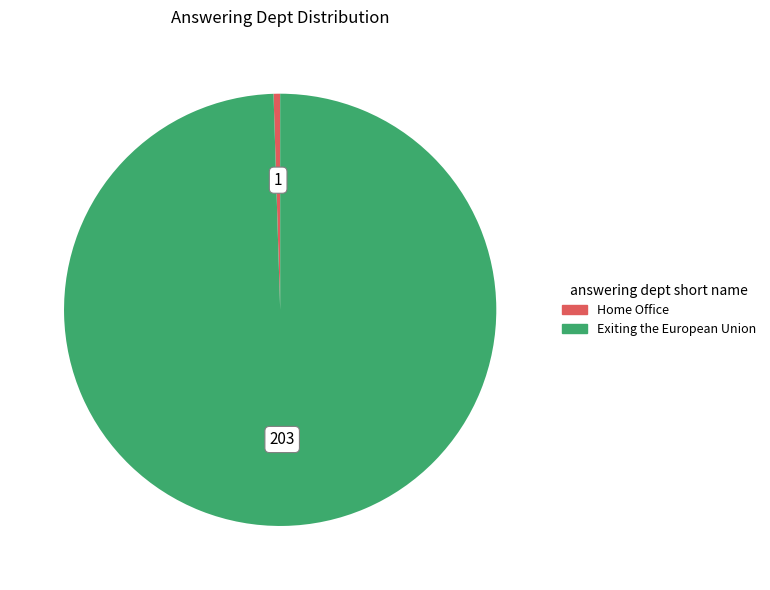

Rank the categories by value from highest to lowest.

Exiting the European Union, Home Office